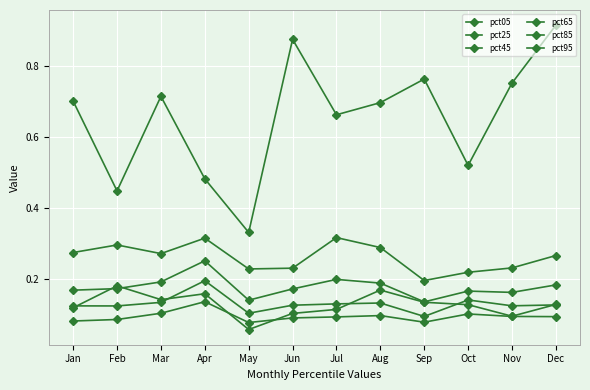

Which series changed the most between May and Dec?

pct95